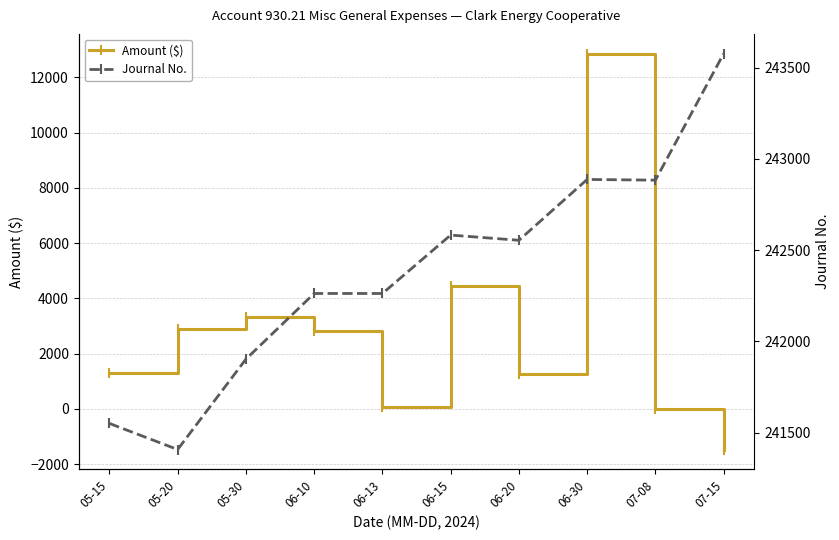

What is the highest value of the Amount ($) series?

12854.5